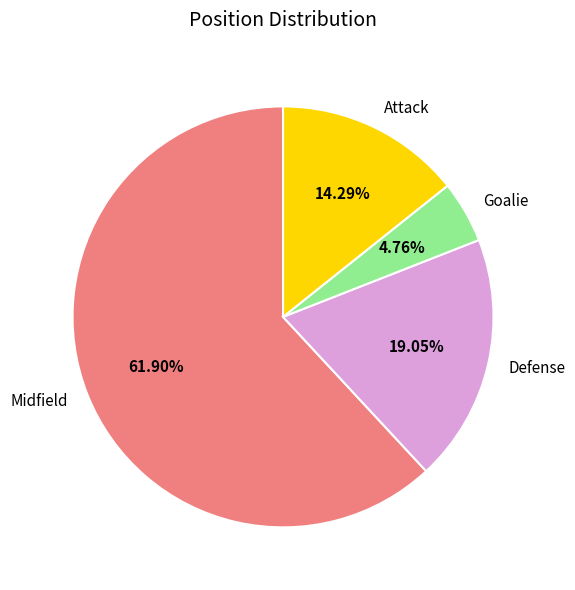

To the nearest percent, what is the difference between the Goalie and Midfield slice percentages?

57%